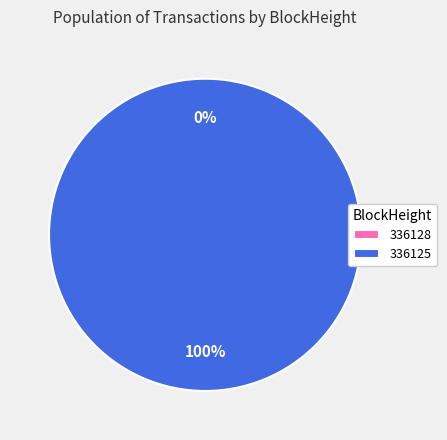

What percentage is the 336125 slice, to the nearest percent?

100%